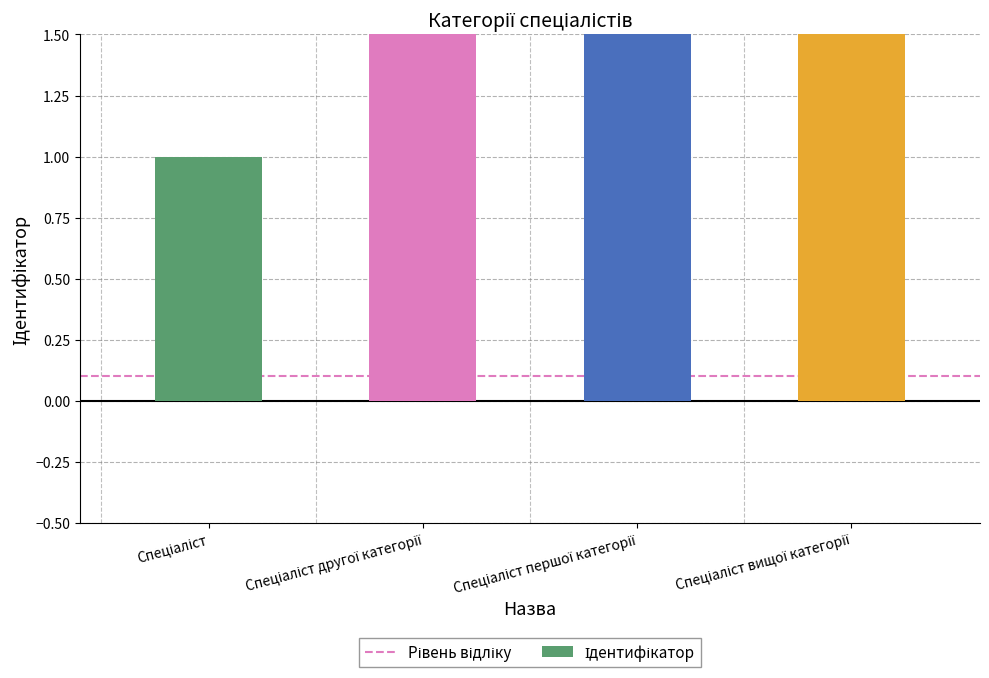

Is it true that the value at Спеціаліст другої категорії is 2?

True